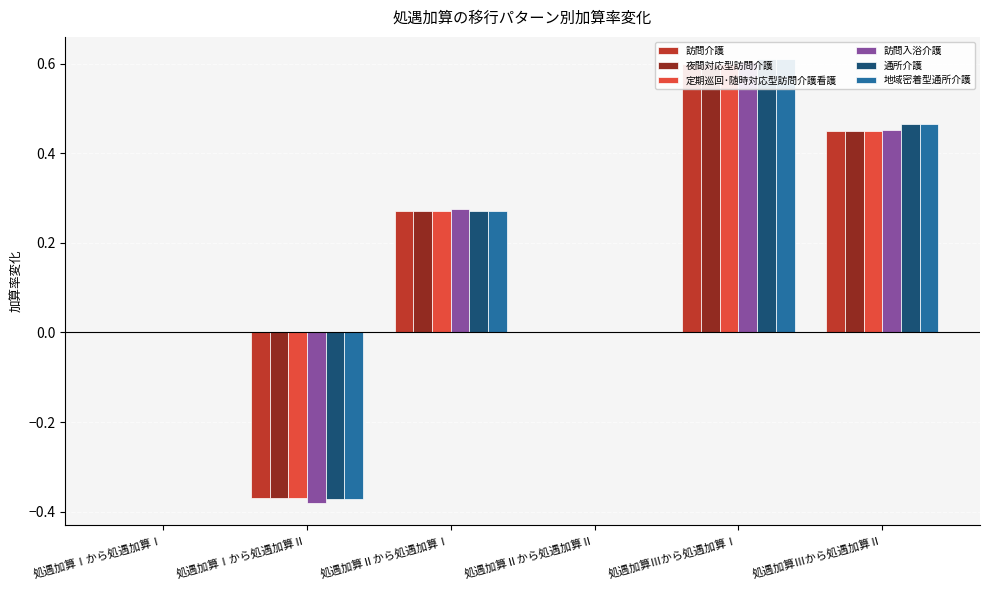

Rank the categories by 通所介護 value from highest to lowest.

処遇加算Ⅲから処遇加算Ⅰ, 処遇加算Ⅲから処遇加算Ⅱ, 処遇加算Ⅱから処遇加算Ⅰ, 処遇加算Ⅰから処遇加算Ⅰ, 処遇加算Ⅱから処遇加算Ⅱ, 処遇加算Ⅰから処遇加算Ⅱ